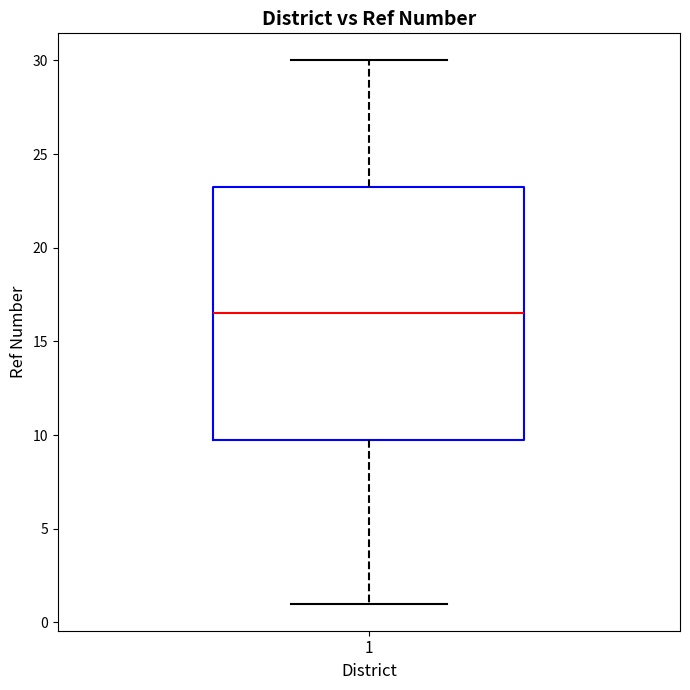

Where is the lower edge of the box at x = 1 on the y-axis? The values are not printed on the chart, so give them approximately, as read against the axis.

10.0